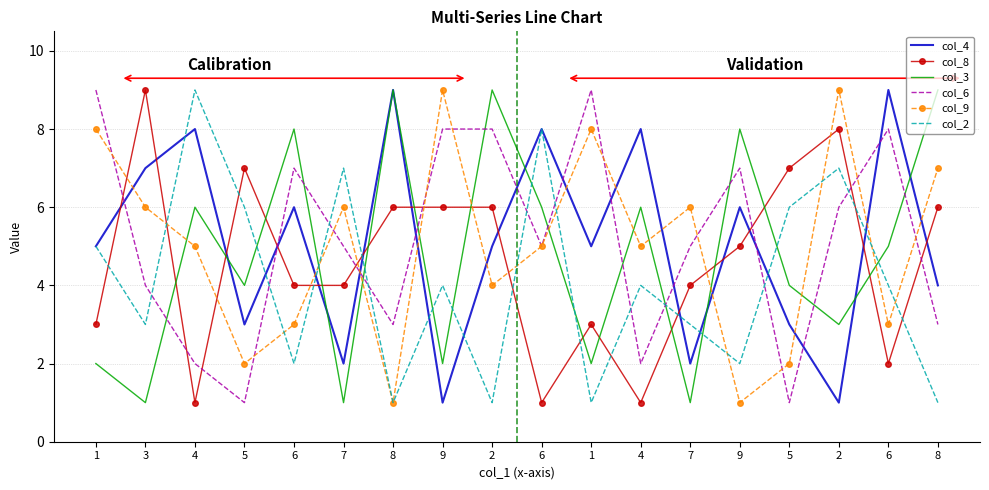

Which label corresponds to the largest value in the chart?

8